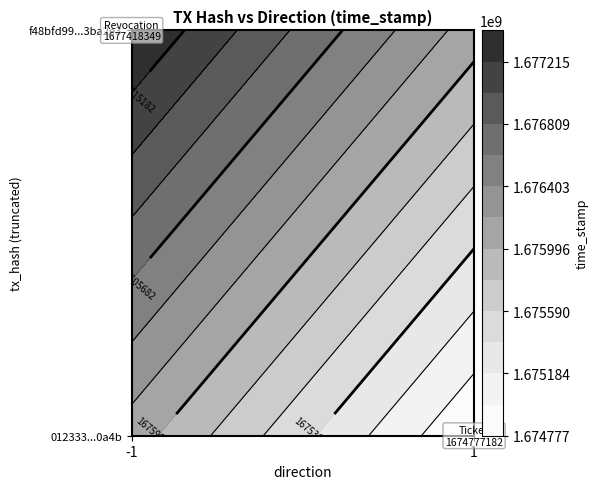

What is the spread (max minus min) of values at direction?

2